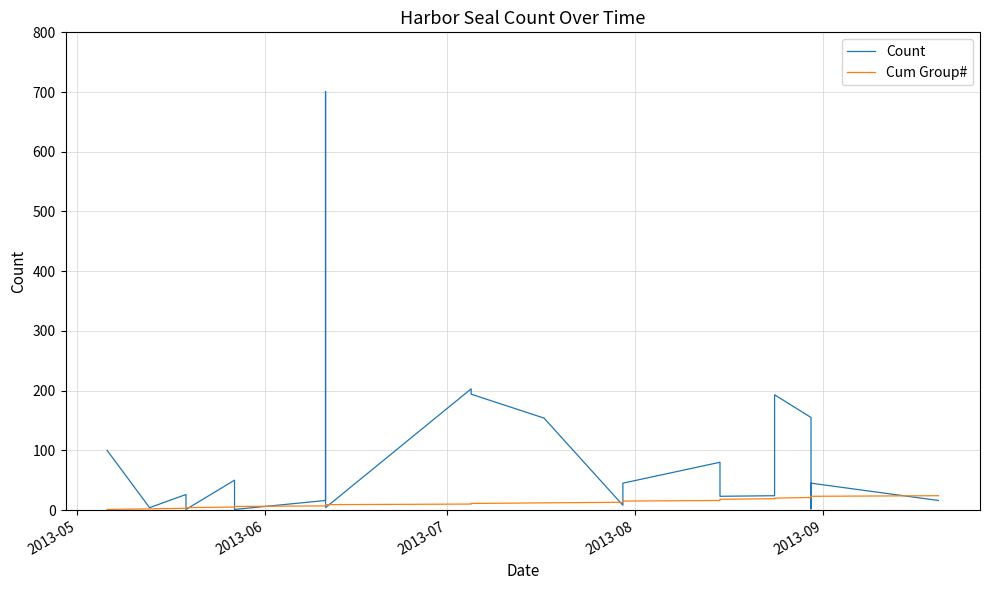

What is the difference between the maximum and minimum values in the Cum Group# series?

23.0